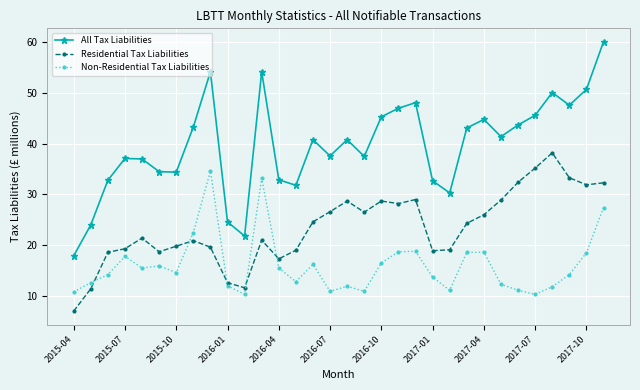

What is the value of the Residential Tax Liabilities point at the 23rd from the left?

19.1